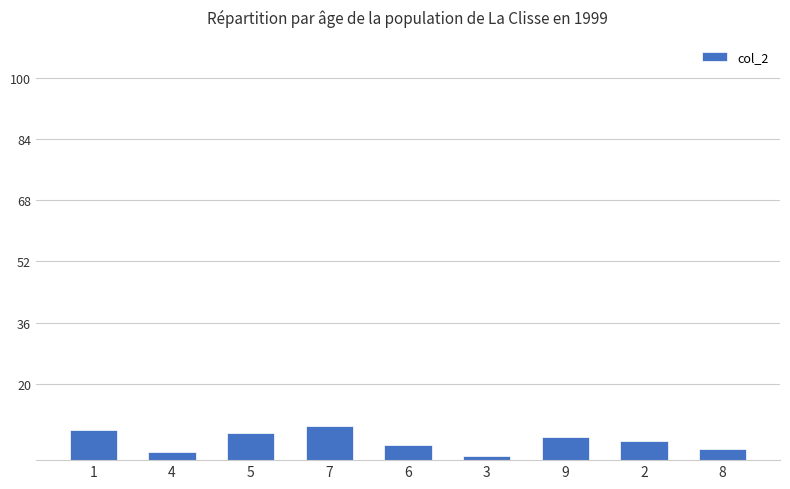

List the labels in order of value, largest first.

7, 1, 5, 9, 2, 6, 8, 4, 3